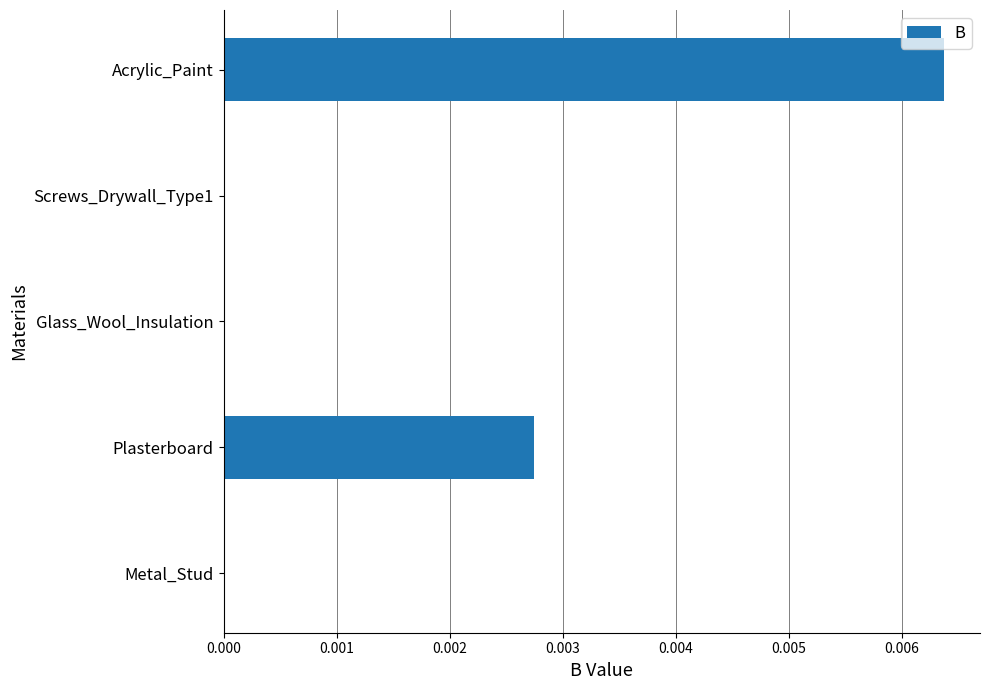

How many distinct data groups are displayed?

1